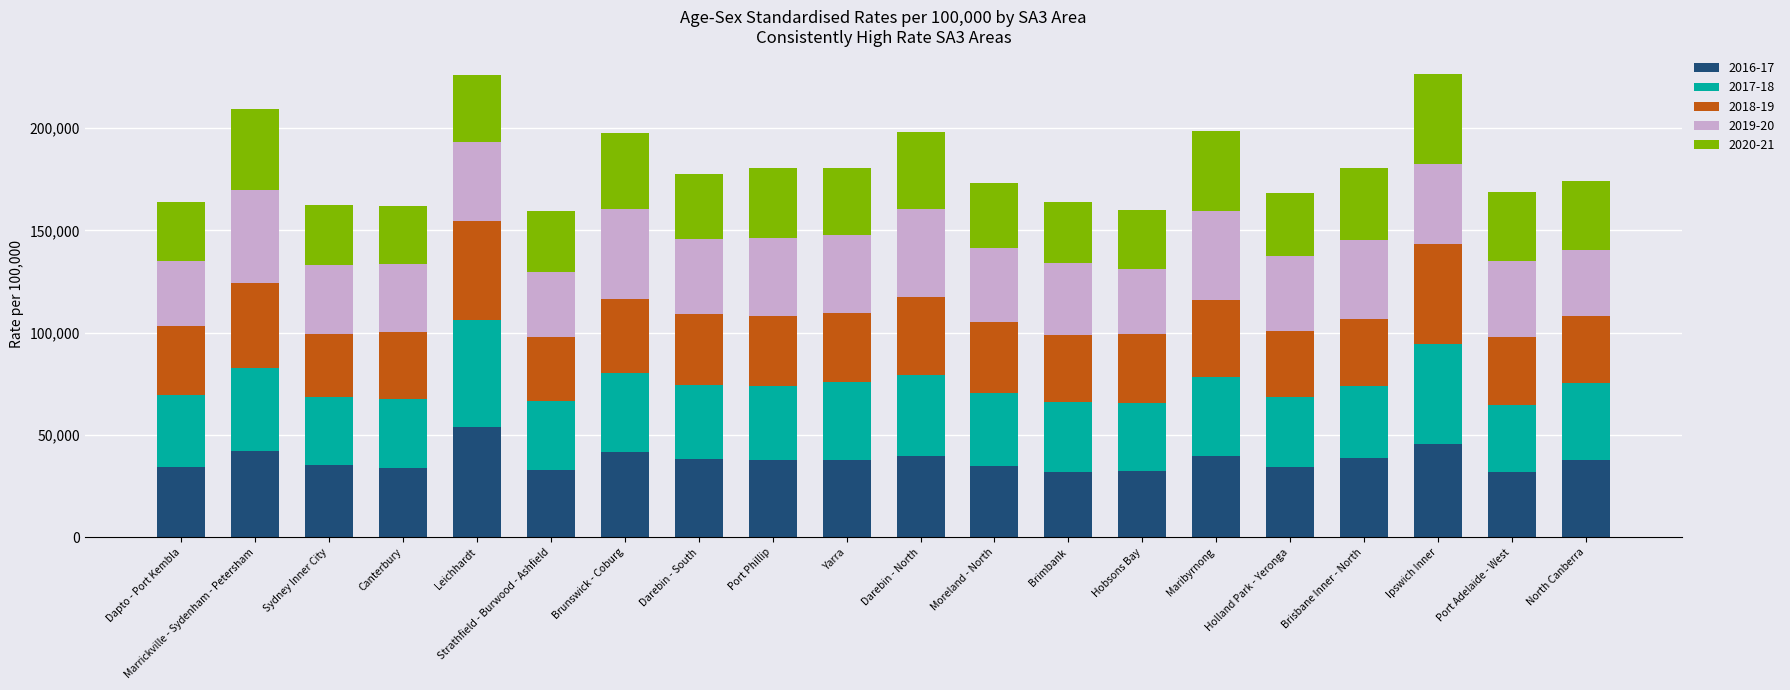

How many bars are there in total?

20